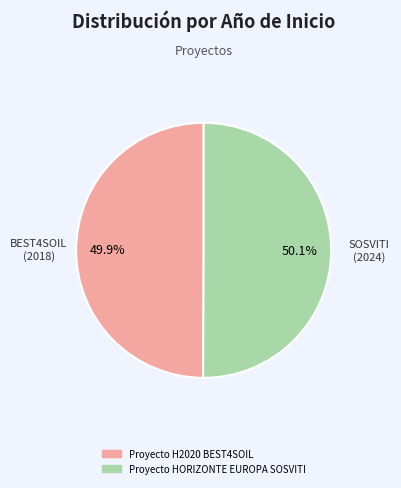

Combined, do Proyecto H2020 BEST4SOIL and Proyecto HORIZONTE EUROPA SOSVITI account for over 50%?

Yes